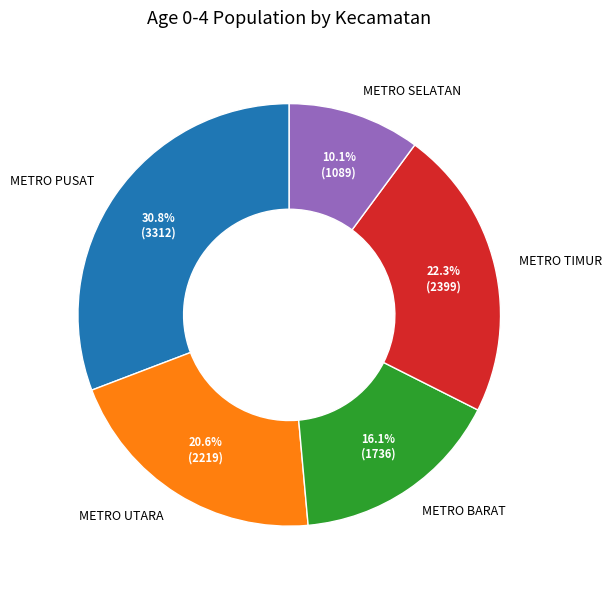

Which slice is the smallest?

METRO SELATAN